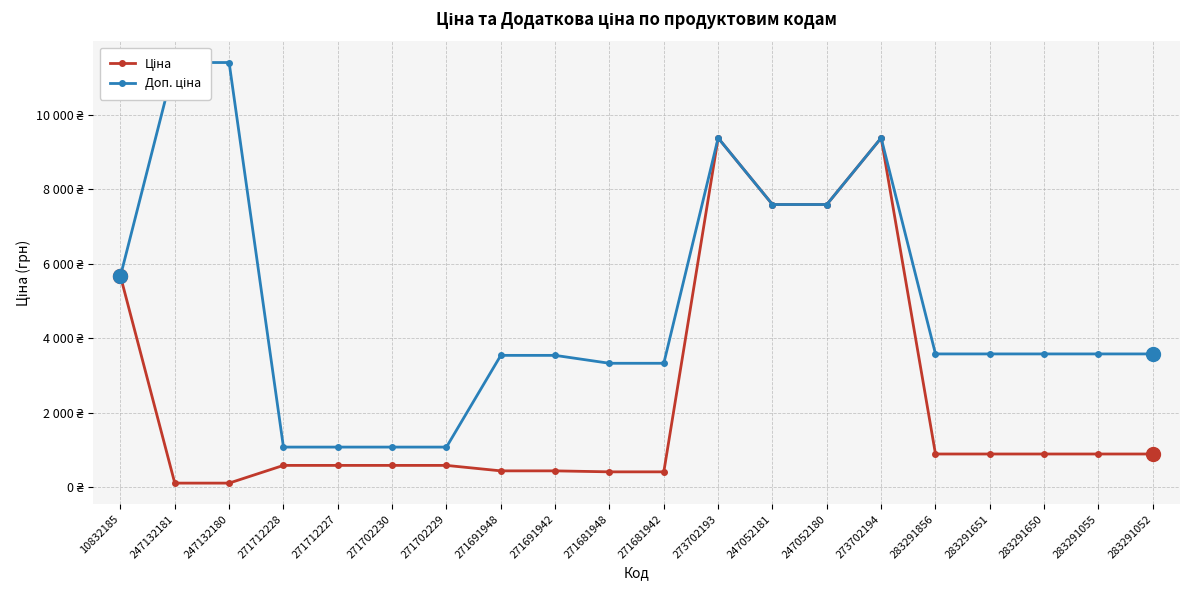

At how many categories does at least one series exceed 2361?

16